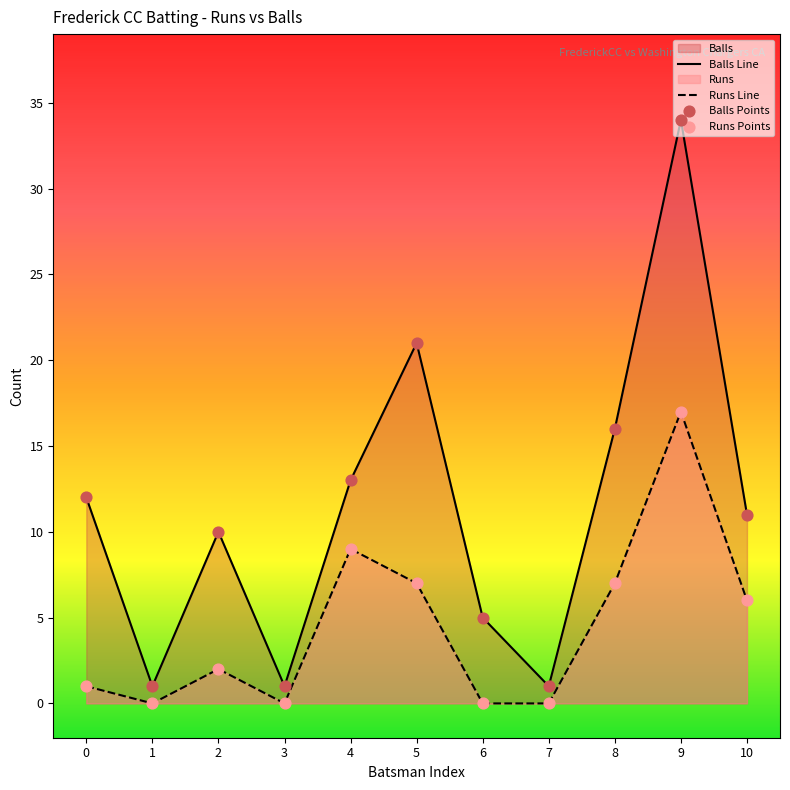

Which series contains the highest Y value?

Balls